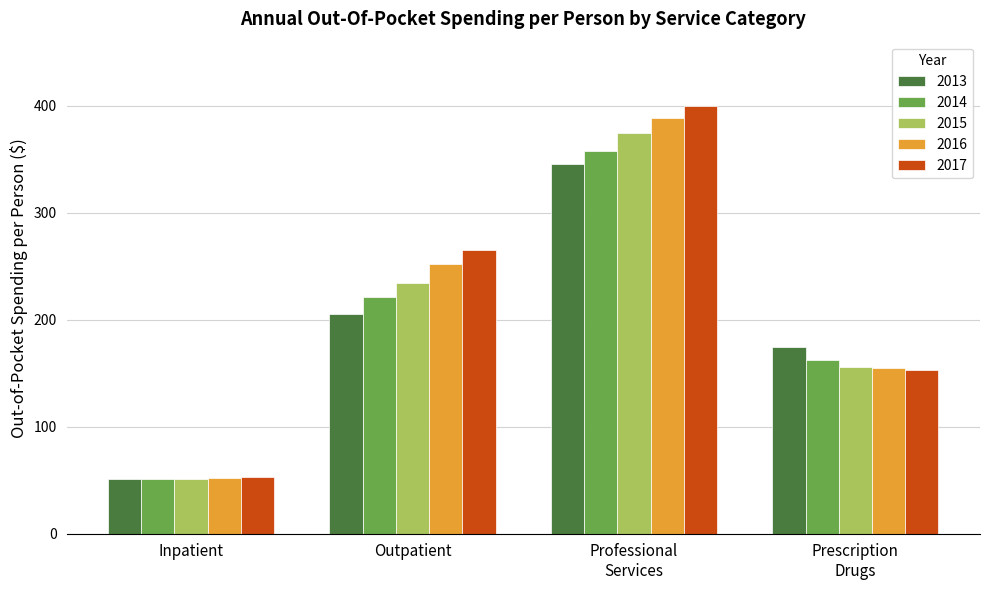

Which series has the largest range (max minus min)?

2017